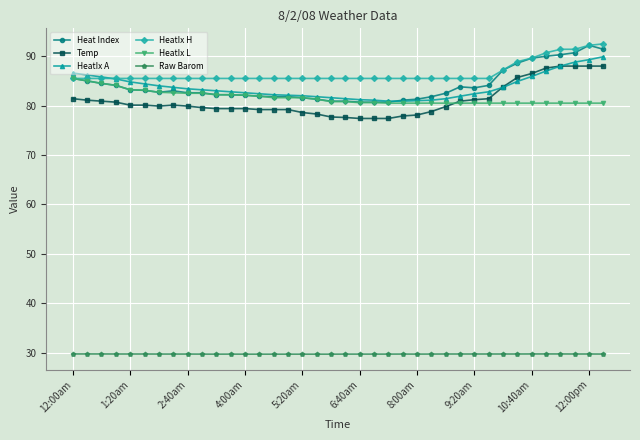

True or false: Raw Barom has more than 1 interior local peaks.

True